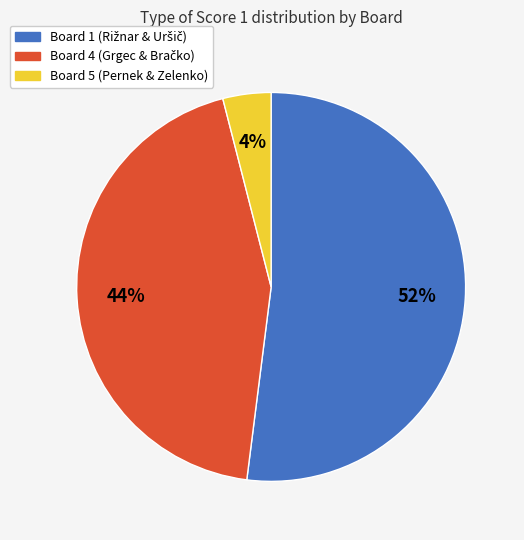

Is there a majority slice in this chart?

Yes